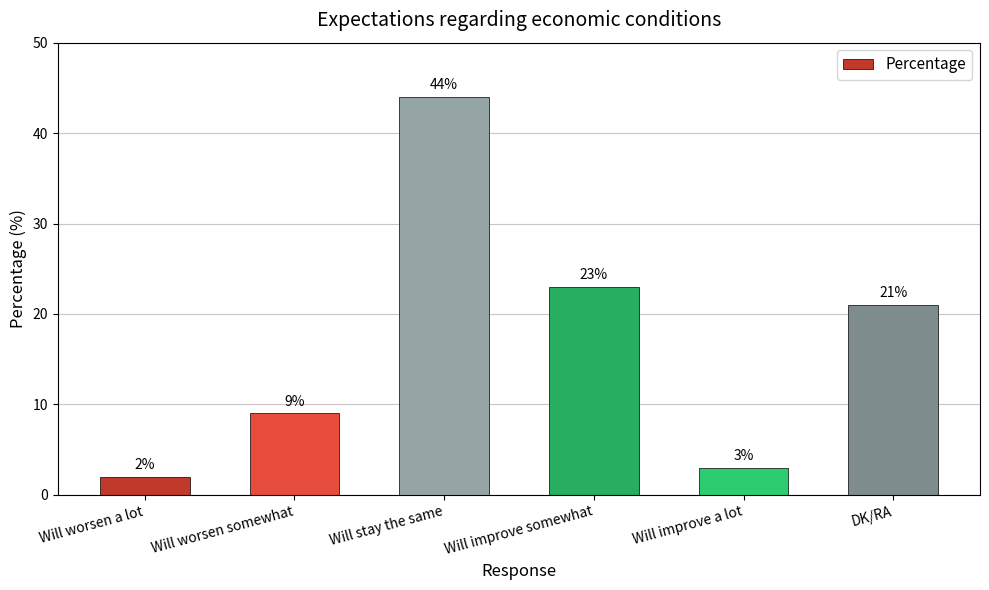

Approximately how many times larger is the value at Will improve somewhat compared to Will worsen a lot?

11.5